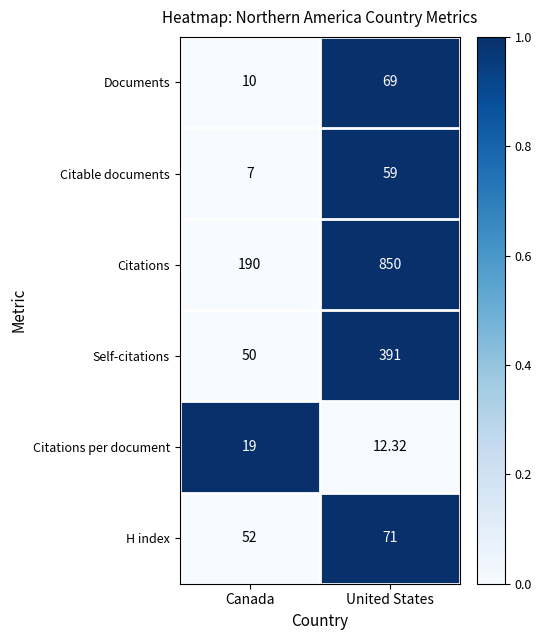

At which label is Self-citations closest to 220?

Canada